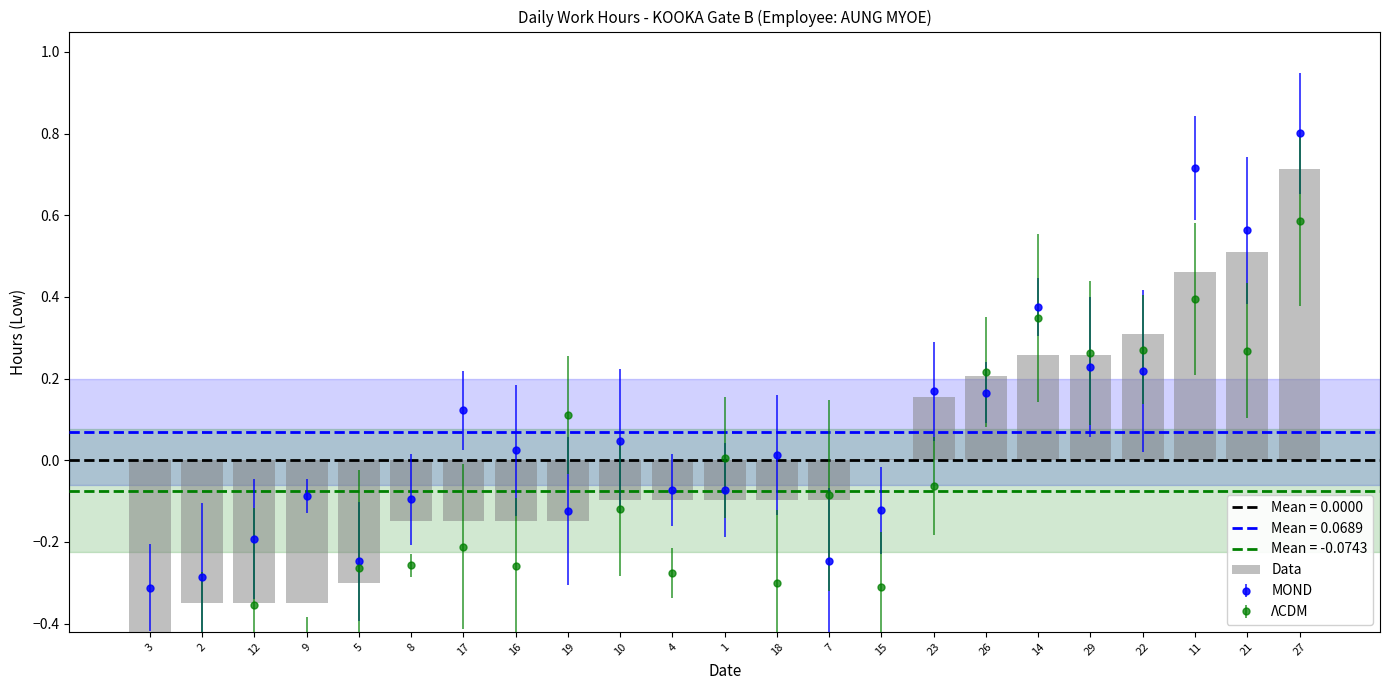

True or false: the data shows 0.5 at 21.

True